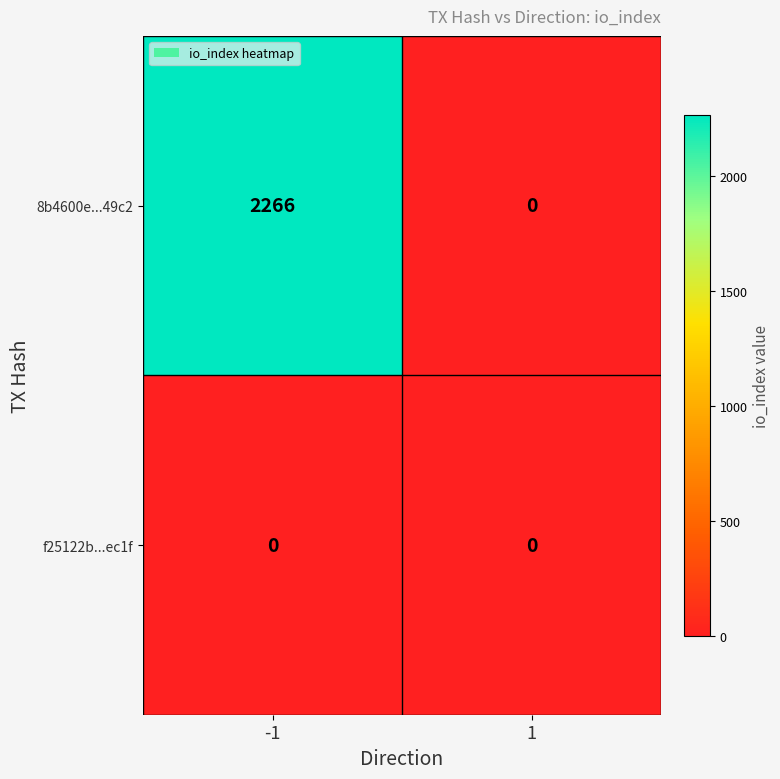

Which series has the largest range (max minus min)?

8b4600e...49c2